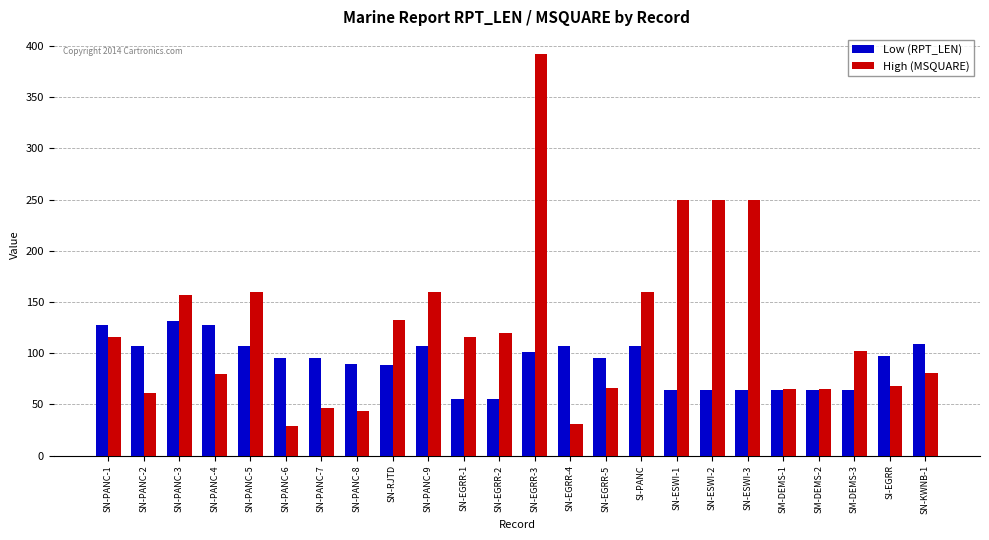

What is the highest value of the High (MSQUARE) series?

392